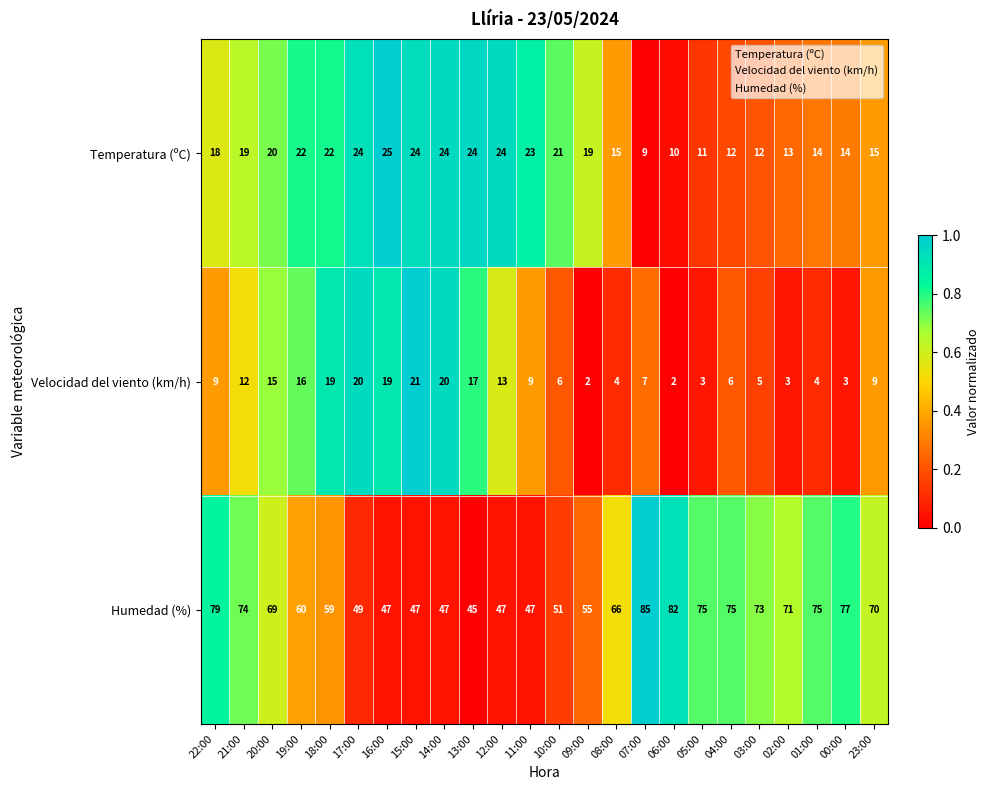

Rank the series by their maximum value, from lowest to highest.

Velocidad del viento (km/h), Temperatura (ºC), Humedad (%)